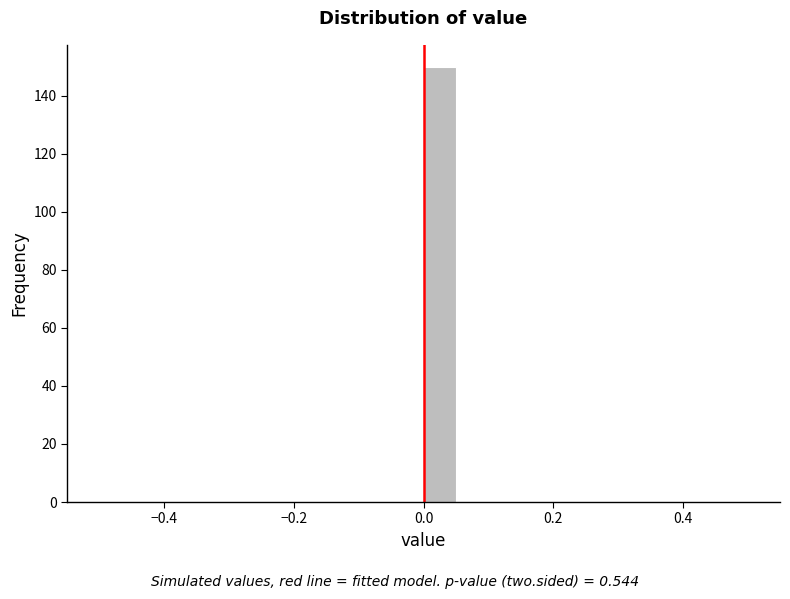

Around what value on the x-axis is the tallest bar? Give the approximate position of its centre, as read against the axis.

0.02